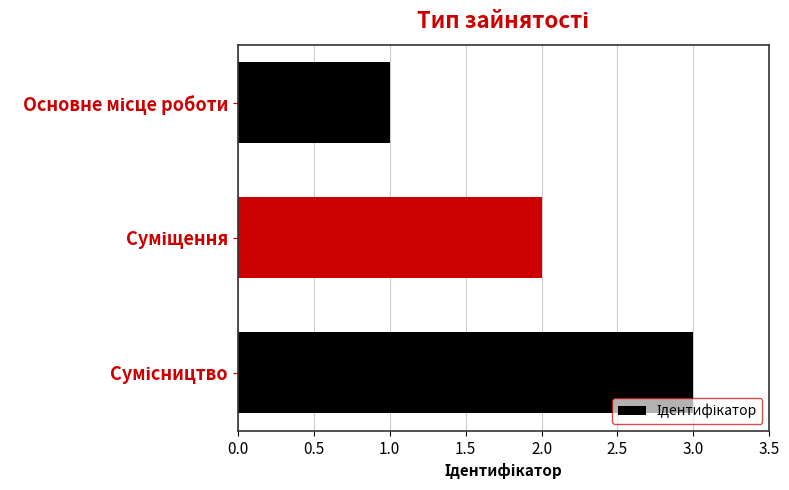

How many bars are there in total?

3